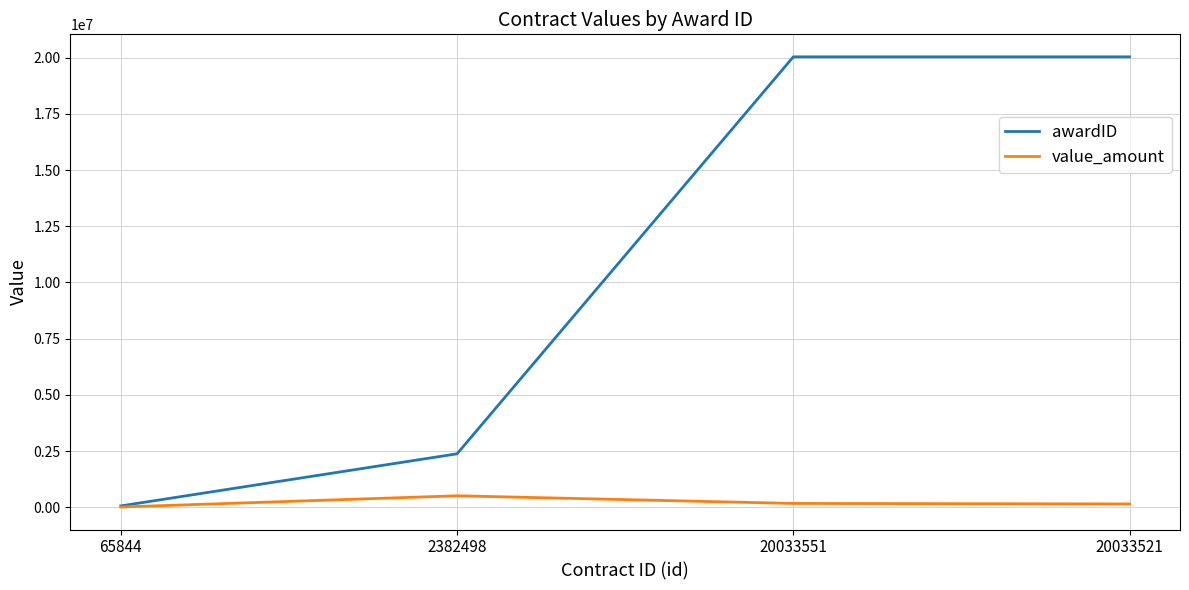

The value of awardID at 20033551 is 10651404.1. True or false?

False